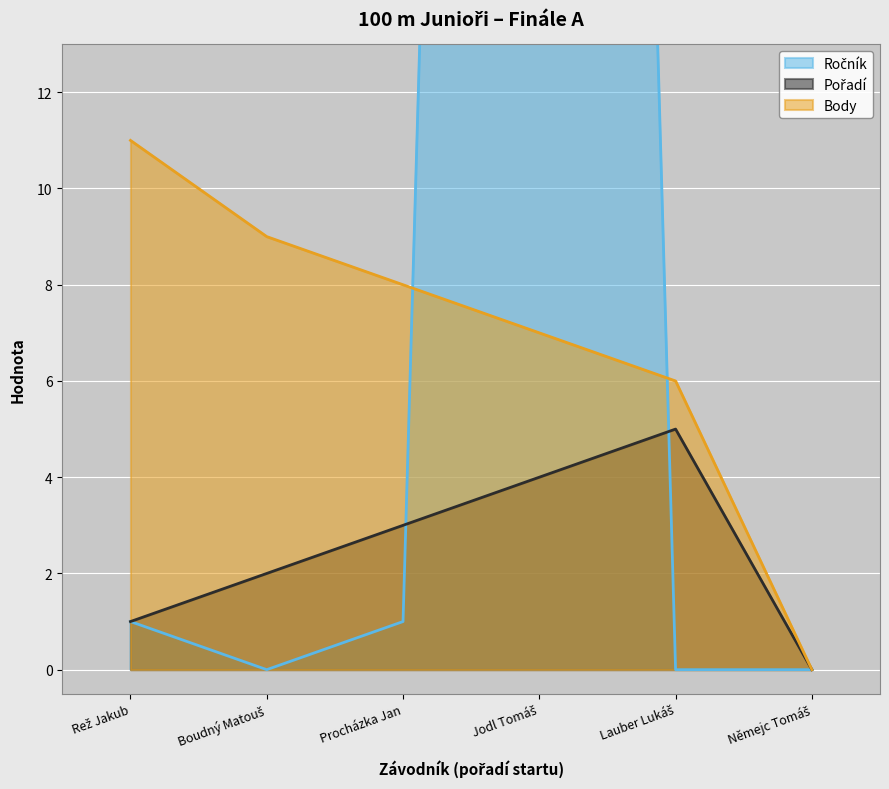

True or false: Body has a value of 16 at Boudný Matouš.

False